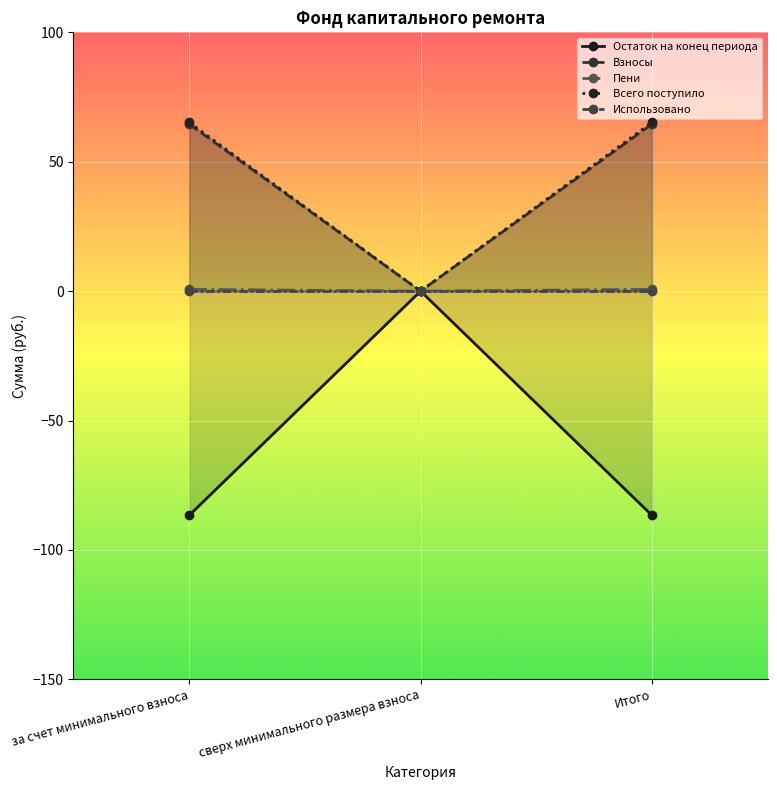

What is the maximum value for Взносы?

64.5